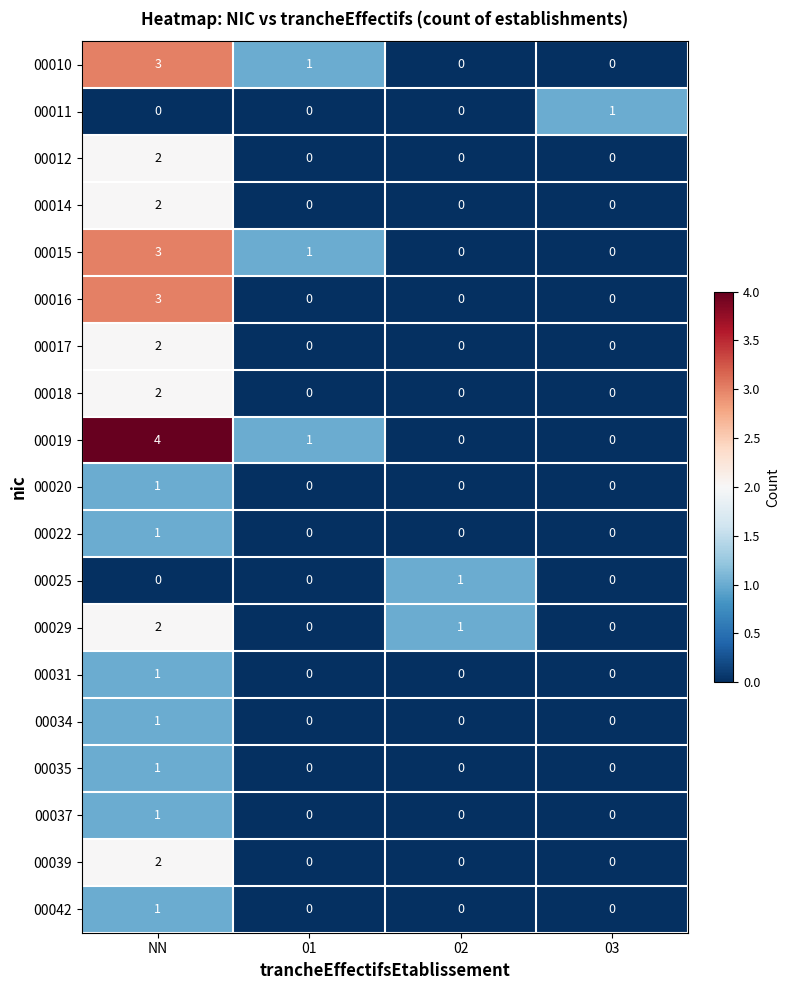

Which series has the largest range (max minus min)?

00019